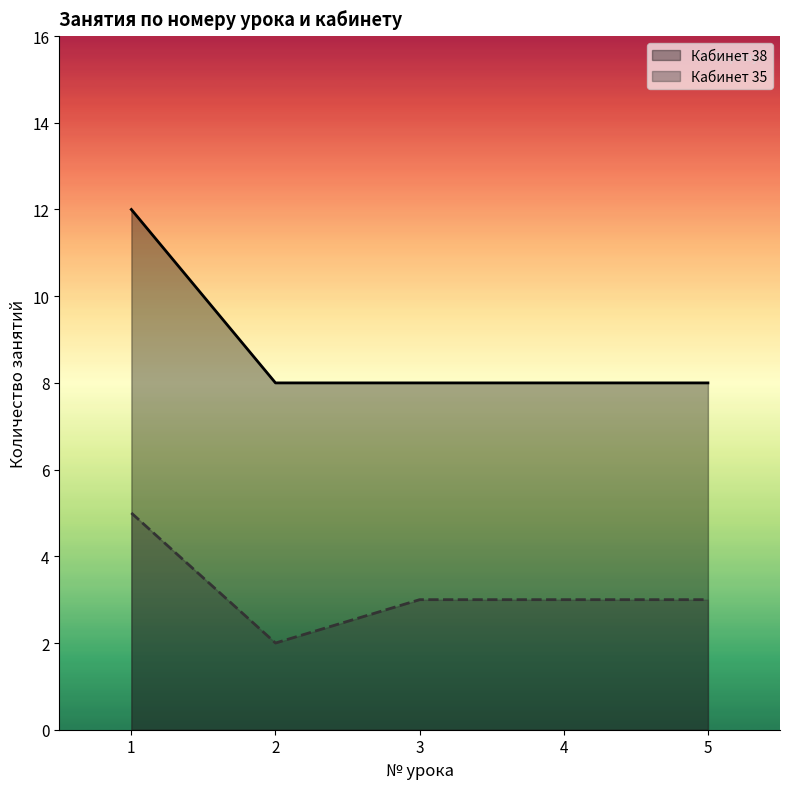

What is the smallest value displayed?

2